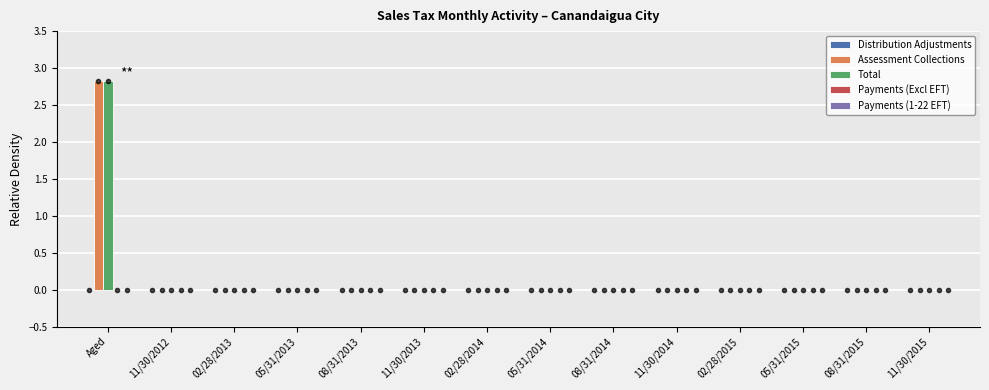

Are the bars grouped side by side (vs. stacked)?

Yes